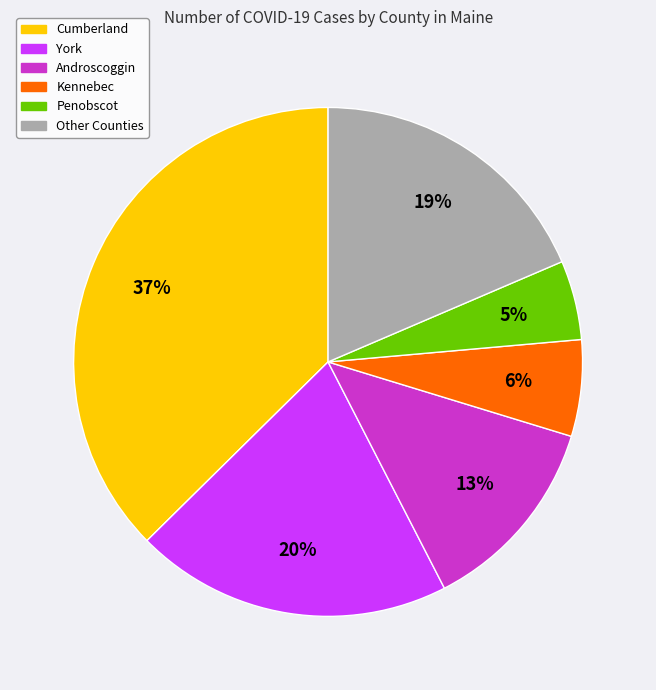

Does any single category account for the majority?

No